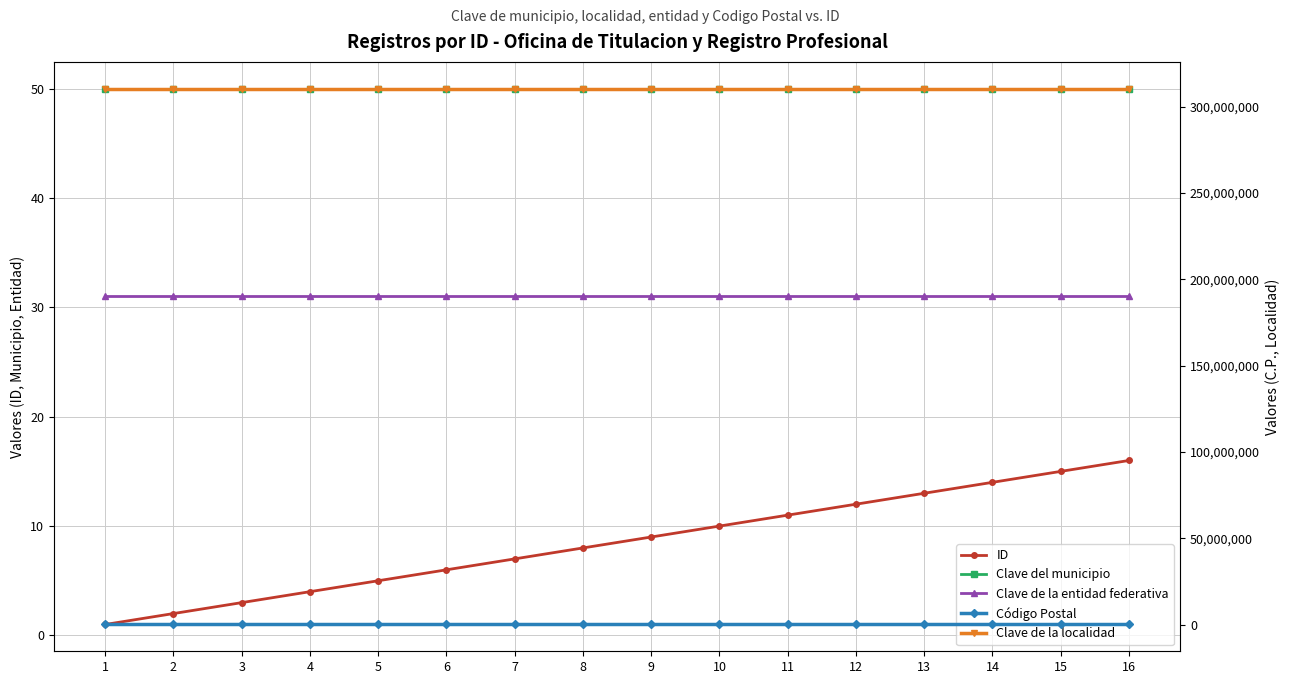

The Clave de la localidad series shows 526077335 at 1. True or false?

False